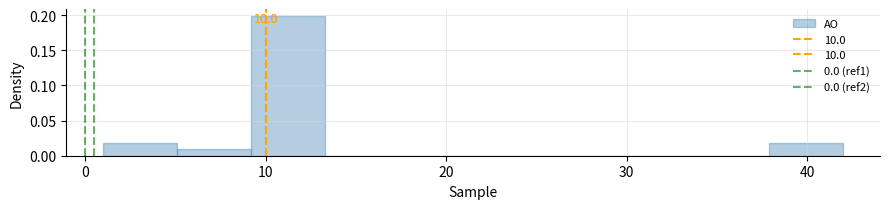

Which range on the x-axis has the tallest bar?

9.2 to 13.3